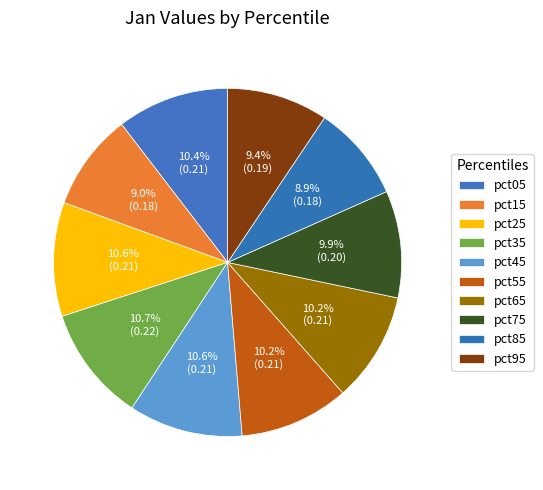

What percentage is the pct65 slice, to the nearest percent?

10%